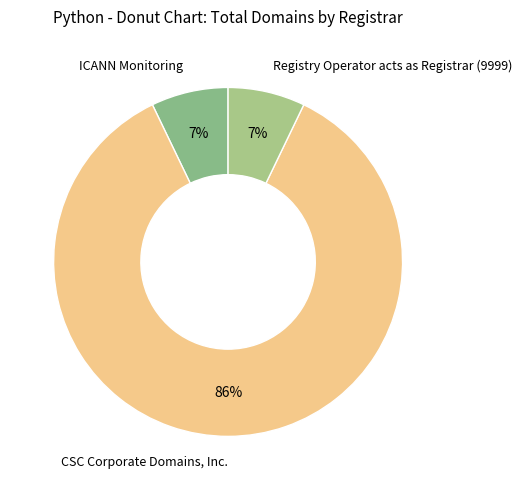

Which category has the biggest portion of the pie?

CSC Corporate Domains, Inc.